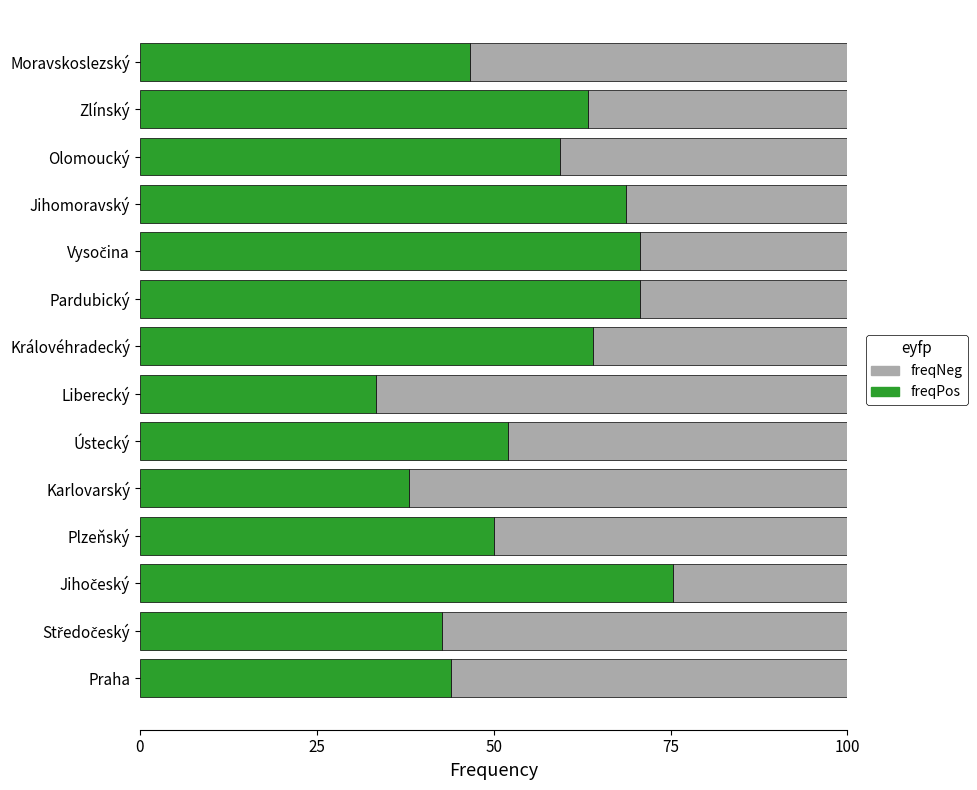

What is the total value across all series at Královéhradecký?

100.0